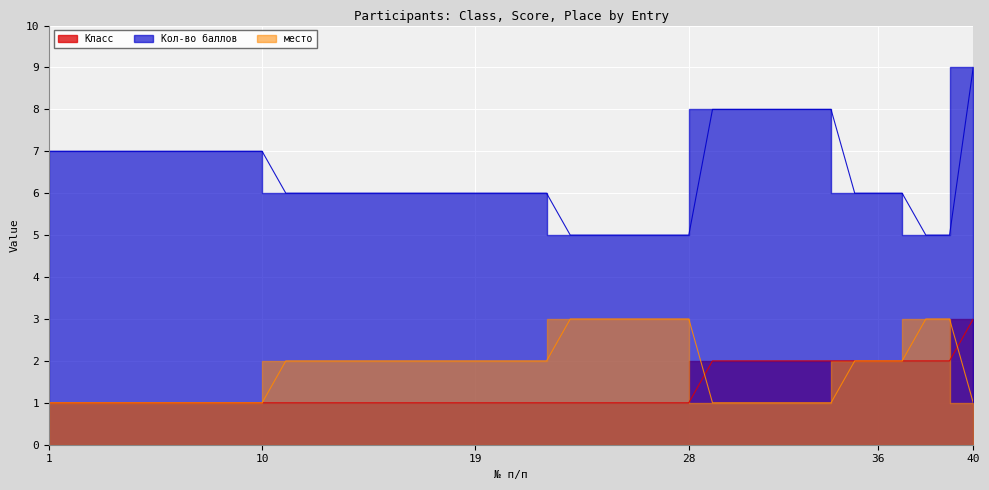

Rank the categories by Кол-во баллов value from highest to lowest.

40, 29, 30, 31, 32, 33, 34, 1, 2, 3, 4, 5, 6, 7, 8, 9, 10, 11, 12, 13, 14, 15, 16, 17, 18, 19, 20, 21, 22, 35, 36, 37, 23, 24, 25, 26, 27, 28, 38, 39